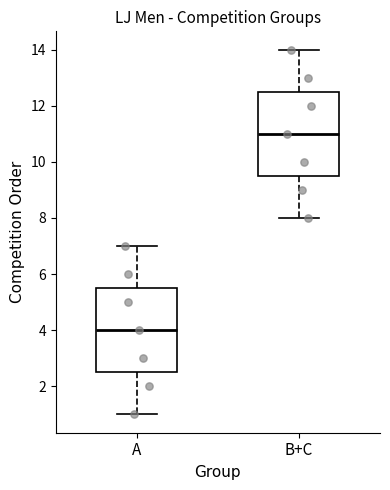

Reading left to right, transcribe this box plot: for each box, give where its median line is, the range the box spans, and where its two whiskers end, as read against the y-axis. The values are not printed on the chart, so give them approximately, as read against the axis.

A: median 4.0, box 2.6 to 5.6, whiskers 1.0 to 7.0
B+C: median 11.0, box 9.6 to 12.6, whiskers 8.0 to 14.0